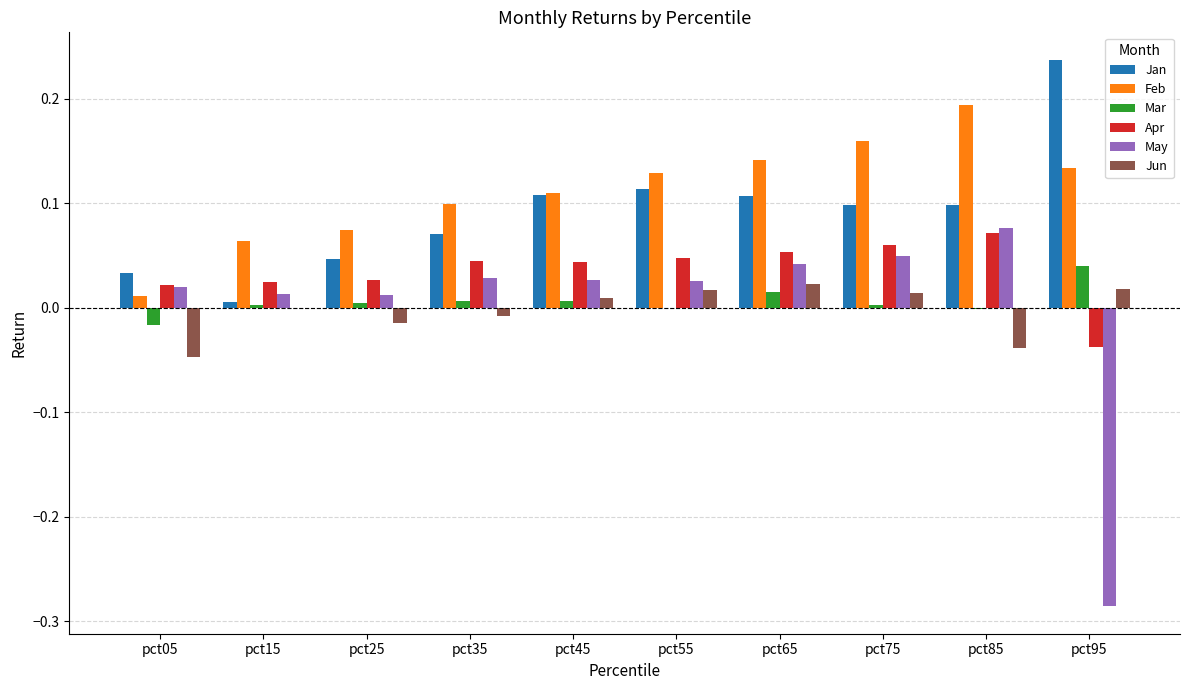

Which series changed the most between pct05 and pct75?

Feb